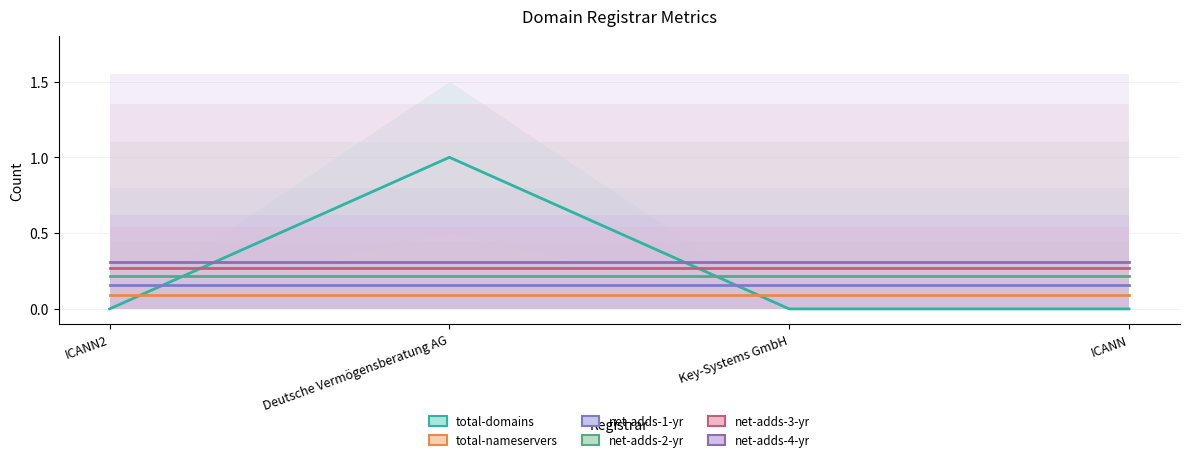

Is it true that total-domains equals -0.3 at Key-Systems GmbH?

False